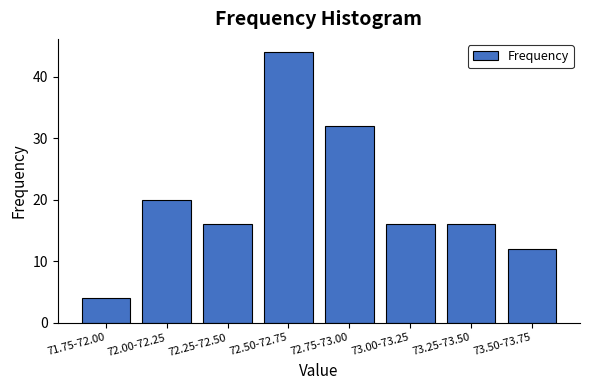

Reading right to left, what are all the values shown in this chart?

73.50-73.75=12	73.25-73.50=16	73.00-73.25=16	72.75-73.00=32	72.50-72.75=44	72.25-72.50=16	72.00-72.25=20	71.75-72.00=4